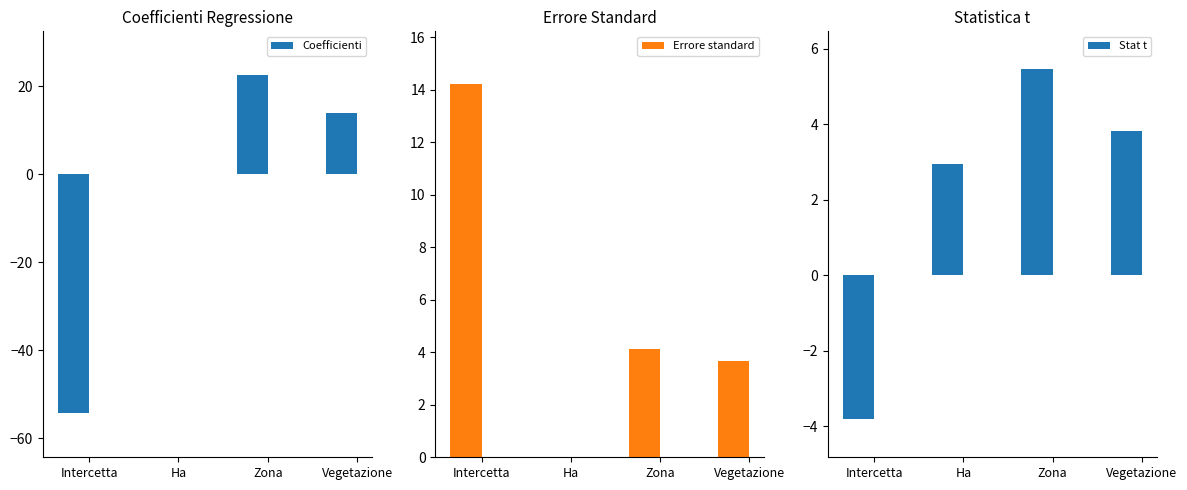

What is the greatest value displayed?

22.5